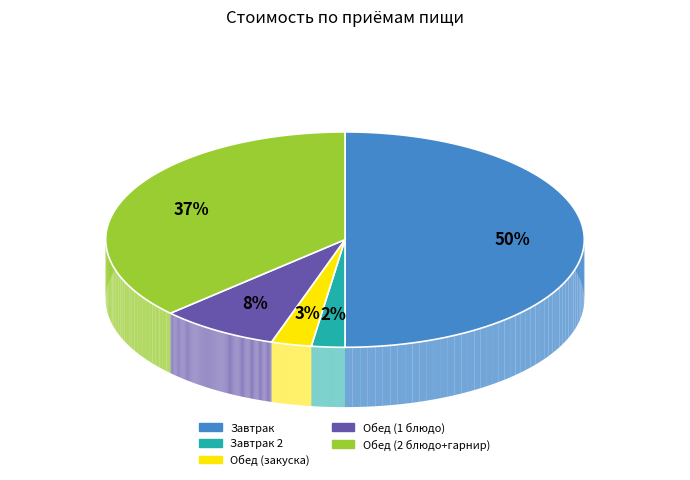

How many slices are in this pie chart?

5